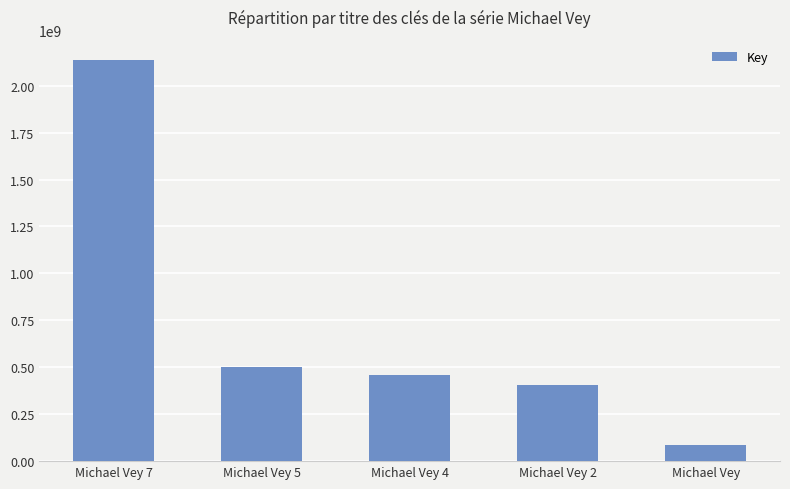

Between Michael Vey 2 and Michael Vey, which is larger?

Michael Vey 2